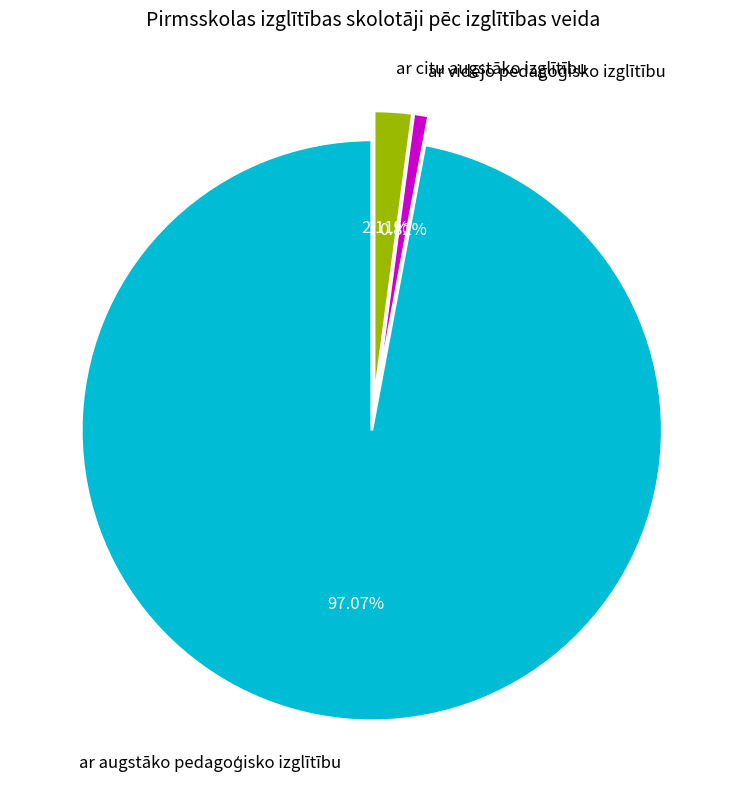

To the nearest percent, what is the difference between the largest and smallest slice percentages?

96%